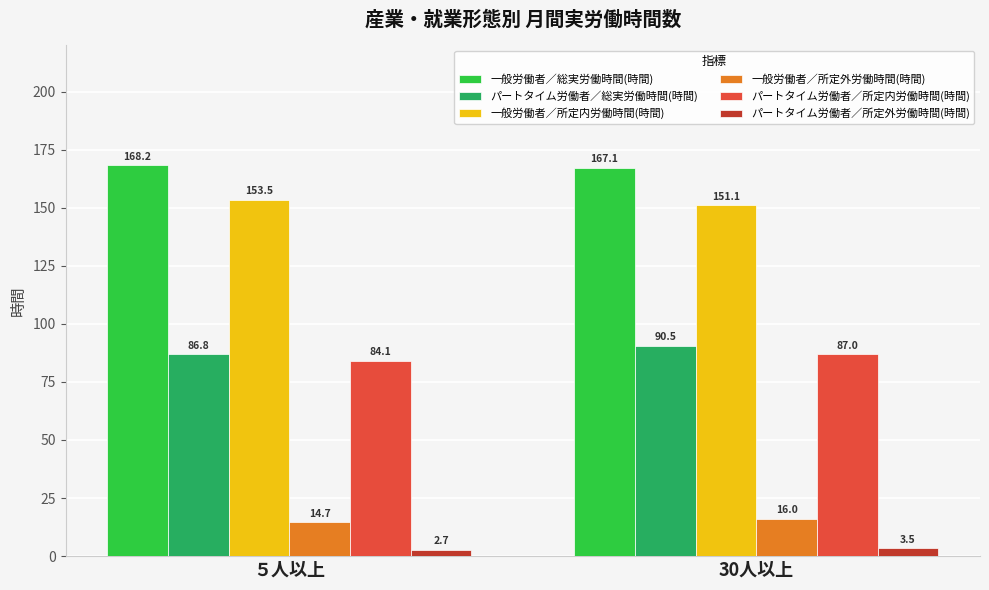

Are the bars horizontal?

No